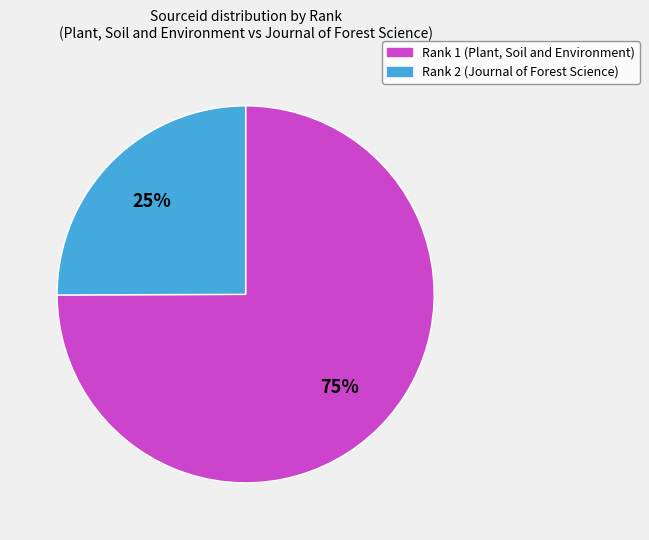

Rank the categories by value from highest to lowest.

Rank 1 (Plant, Soil and Environment), Rank 2 (Journal of Forest Science)